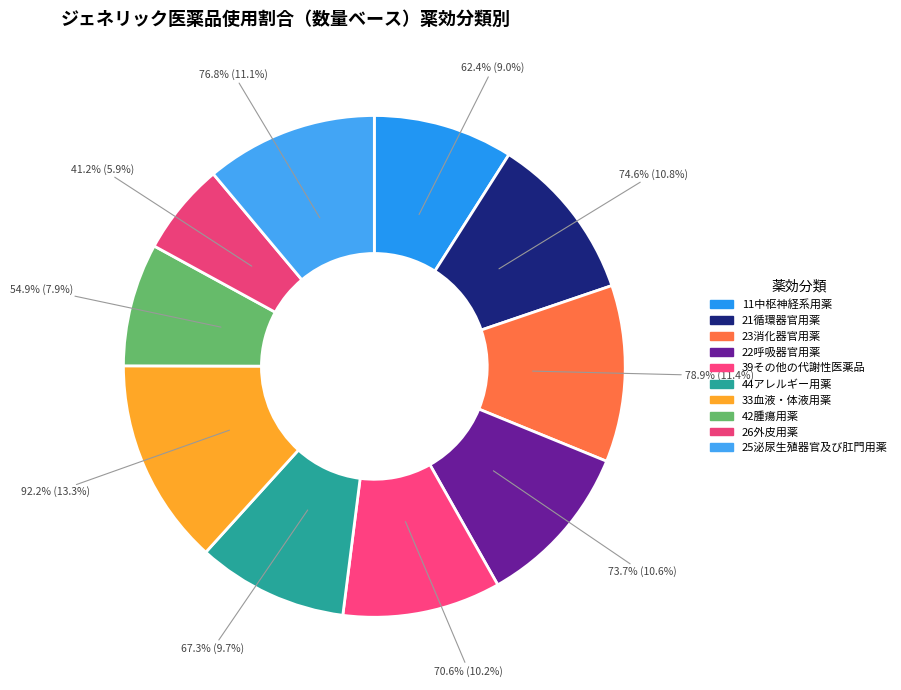

How many segments does this pie chart have?

10